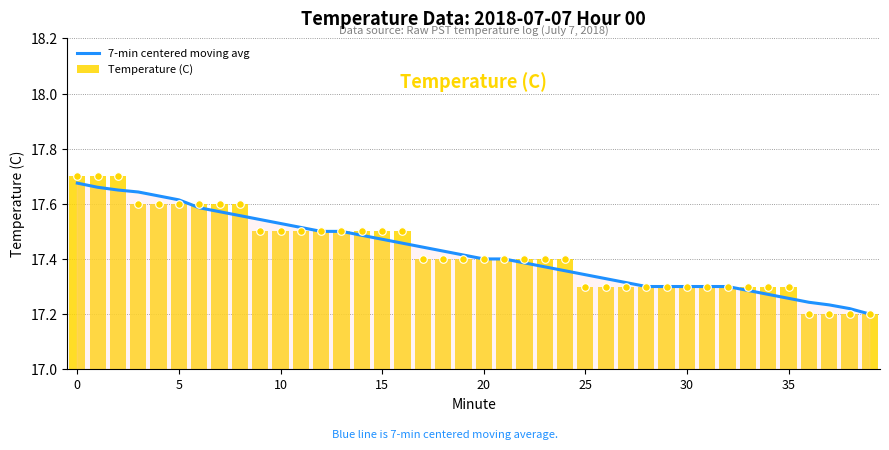

At how many categories does at least one series exceed 17?

40